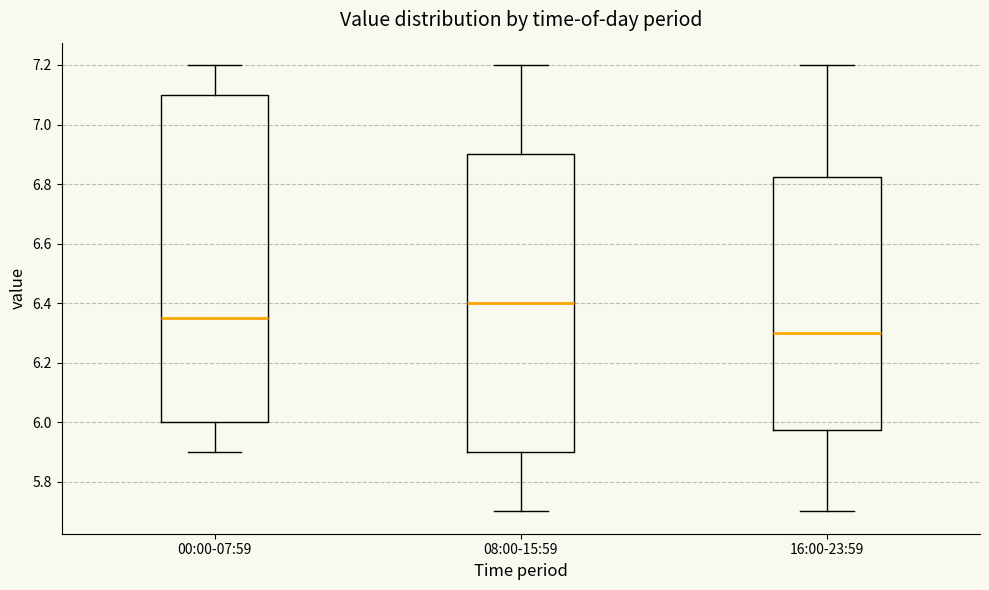

Which box has the highest median line?

08:00-15:59